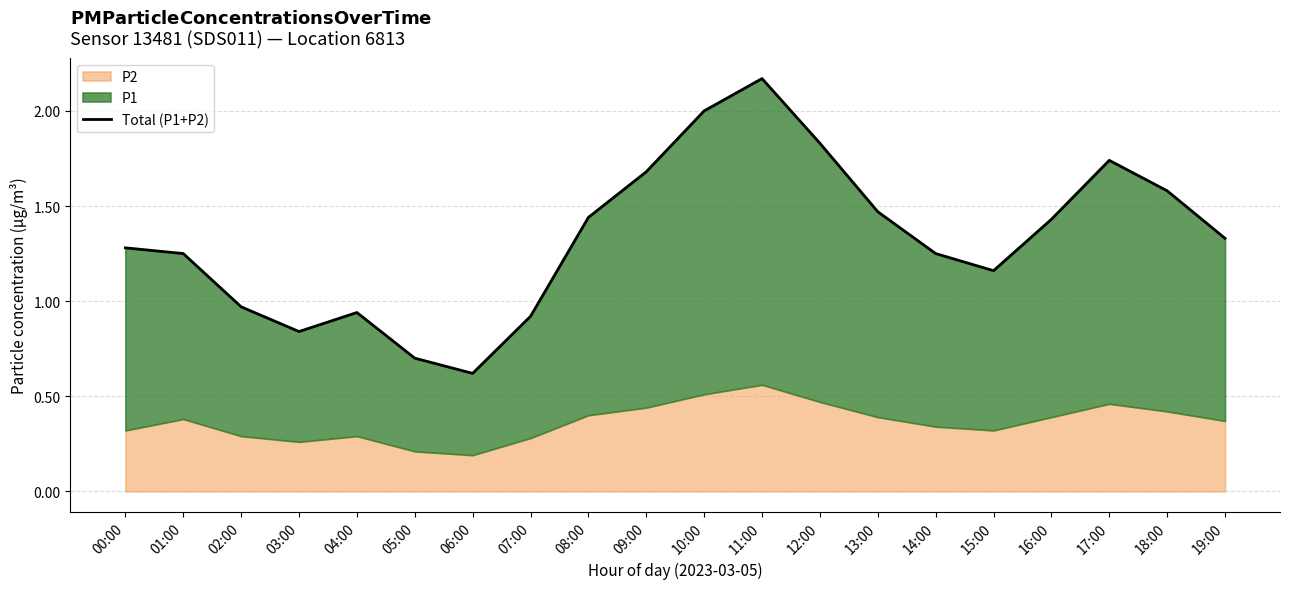

Rank the categories by value from highest to lowest.

11:00, 10:00, 12:00, 17:00, 09:00, 18:00, 13:00, 08:00, 16:00, 19:00, 00:00, 01:00, 14:00, 15:00, 02:00, 04:00, 07:00, 03:00, 05:00, 06:00